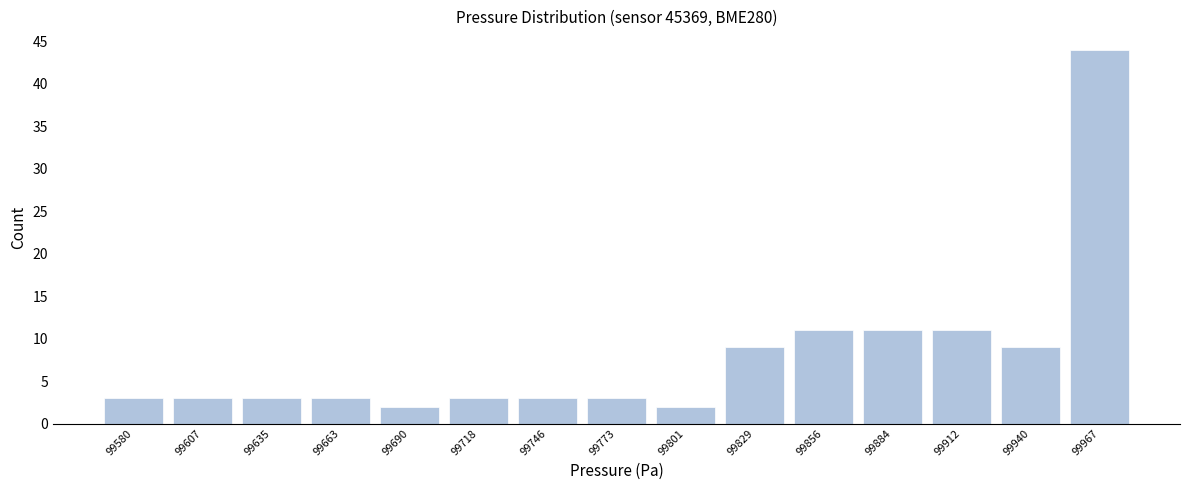

Reading right to left, list all the values displayed in this chart.

44	9	11	11	11	9	2	3	3	3	2	3	3	3	3